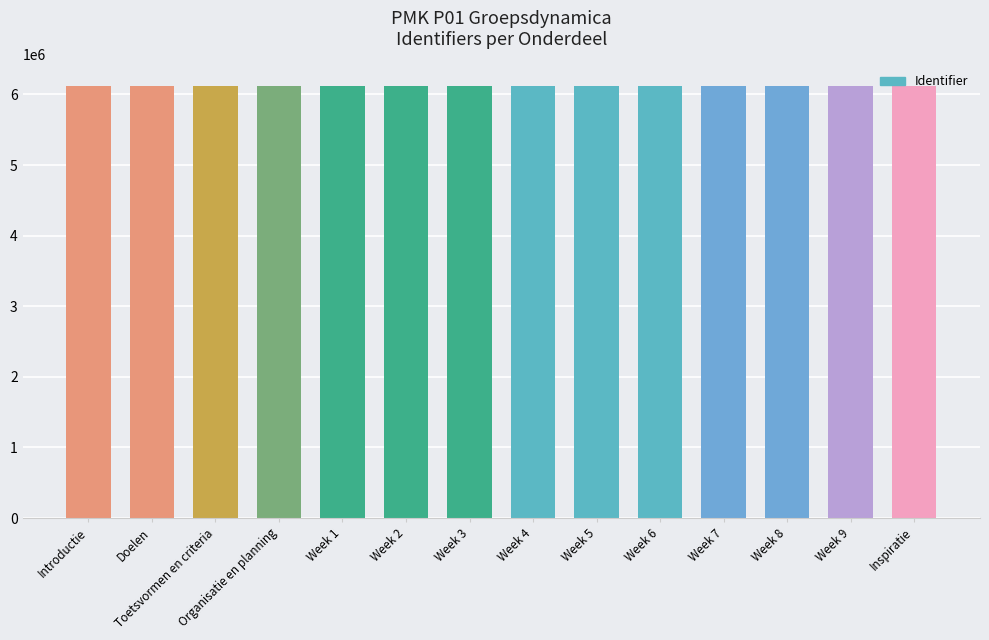

True or false: the data shows 6121404 at Week 6.

True